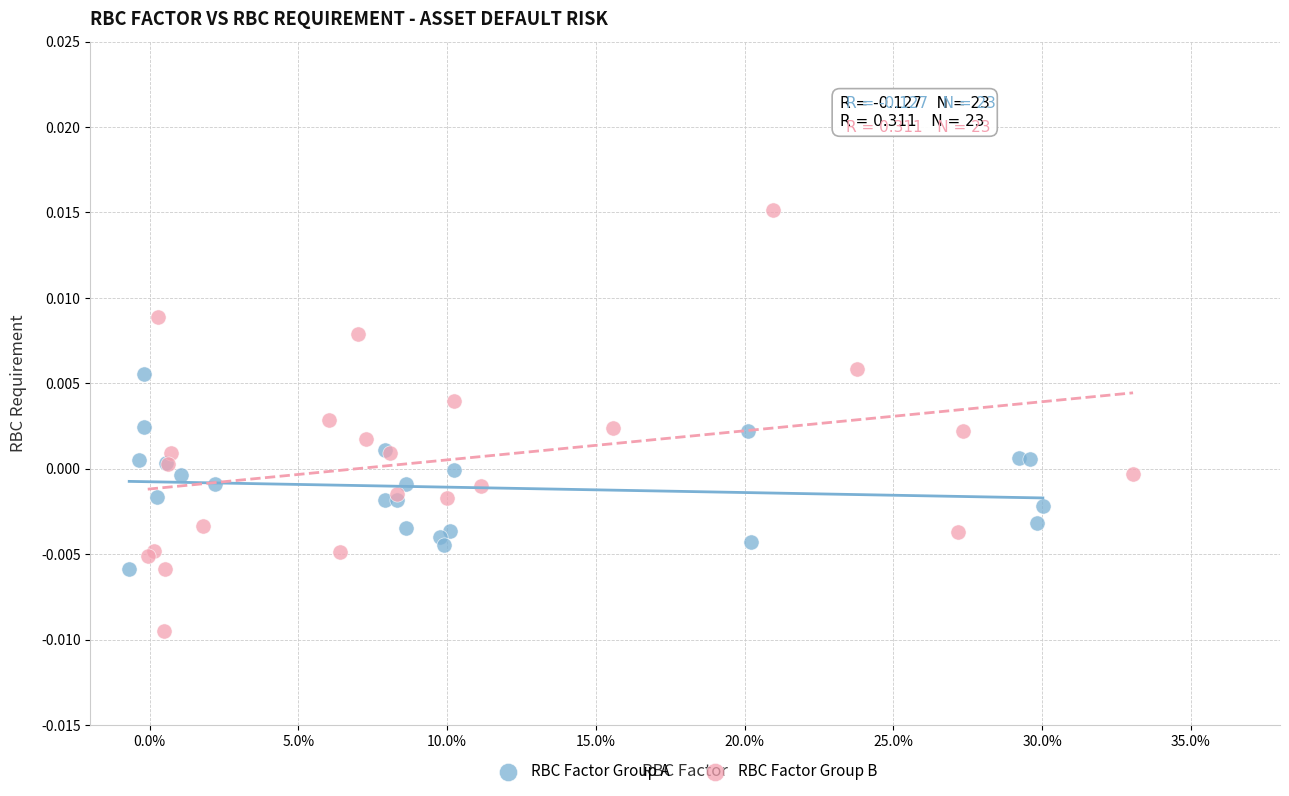

What are all the series names shown in the legend?

RBC Factor Group A, RBC Factor Group B